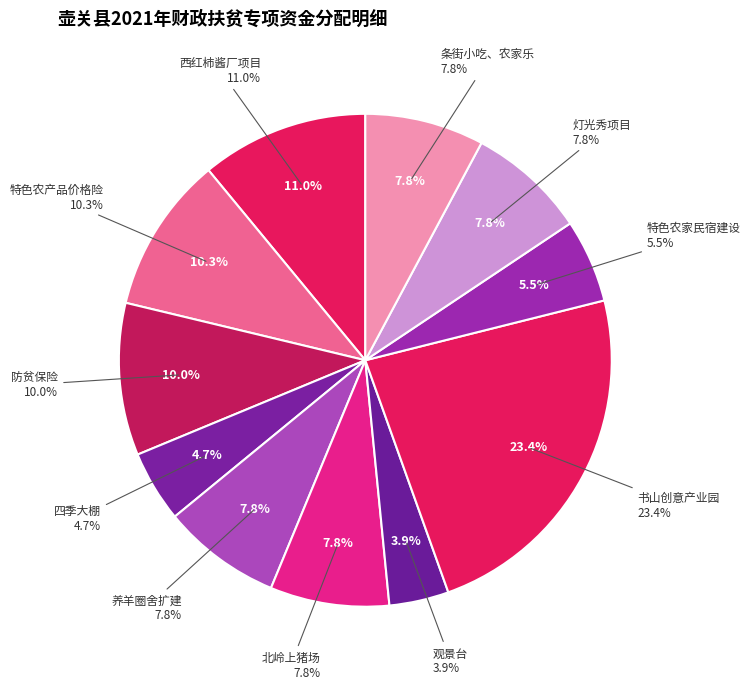

Count the number of slices in the pie.

11